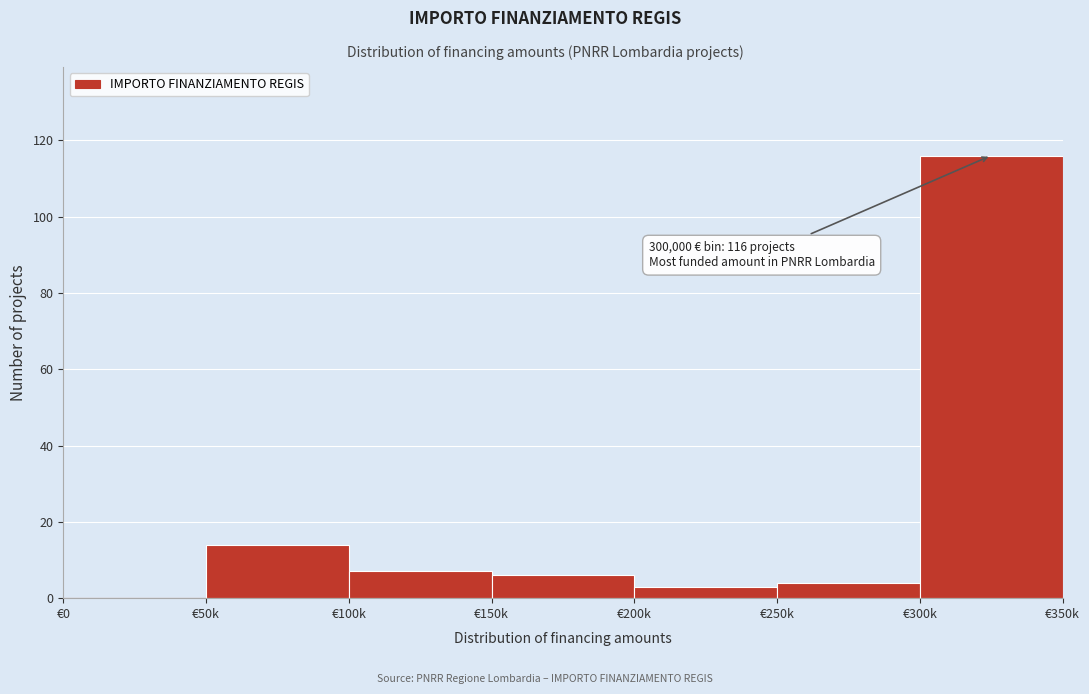

Reading left to right, transcribe all the data shown in this chart.

€0=0	€50k=14	€100k=7	€150k=6	€200k=3	€250k=4	€300k=116